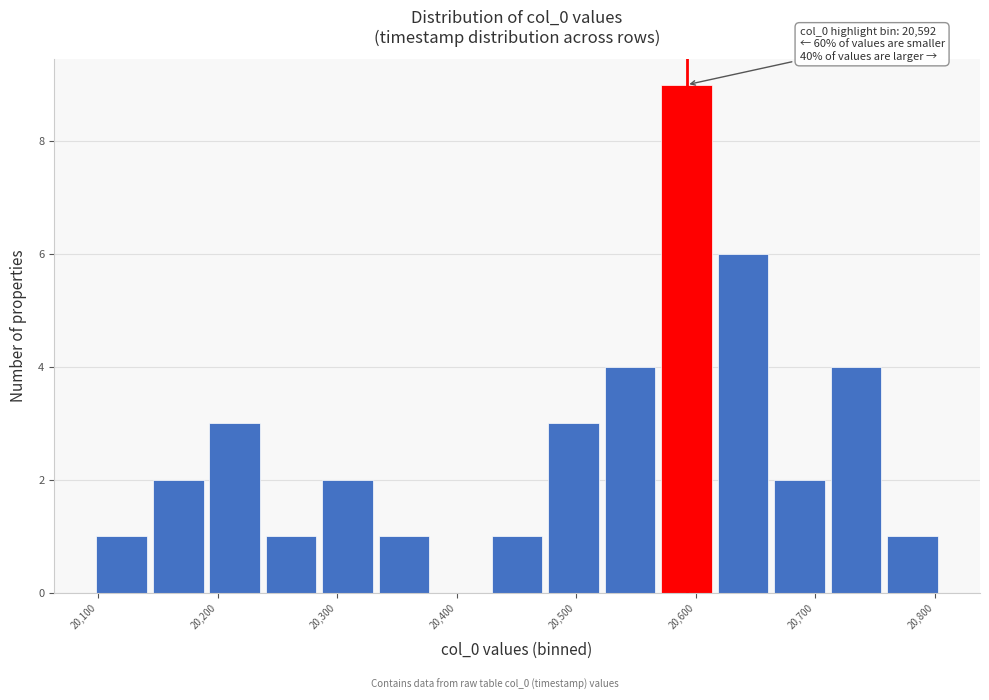

Over which range of the x-axis is the bar tallest?

20570 to 20620